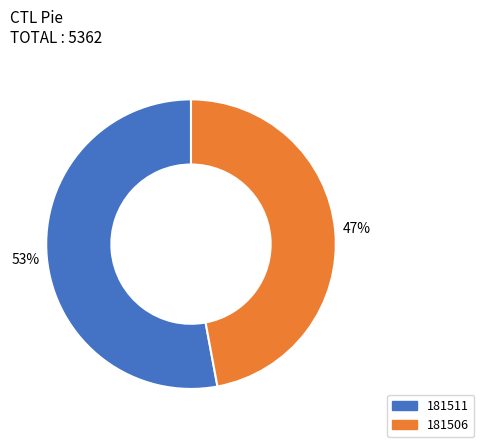

What is the largest slice in the pie chart?

181511